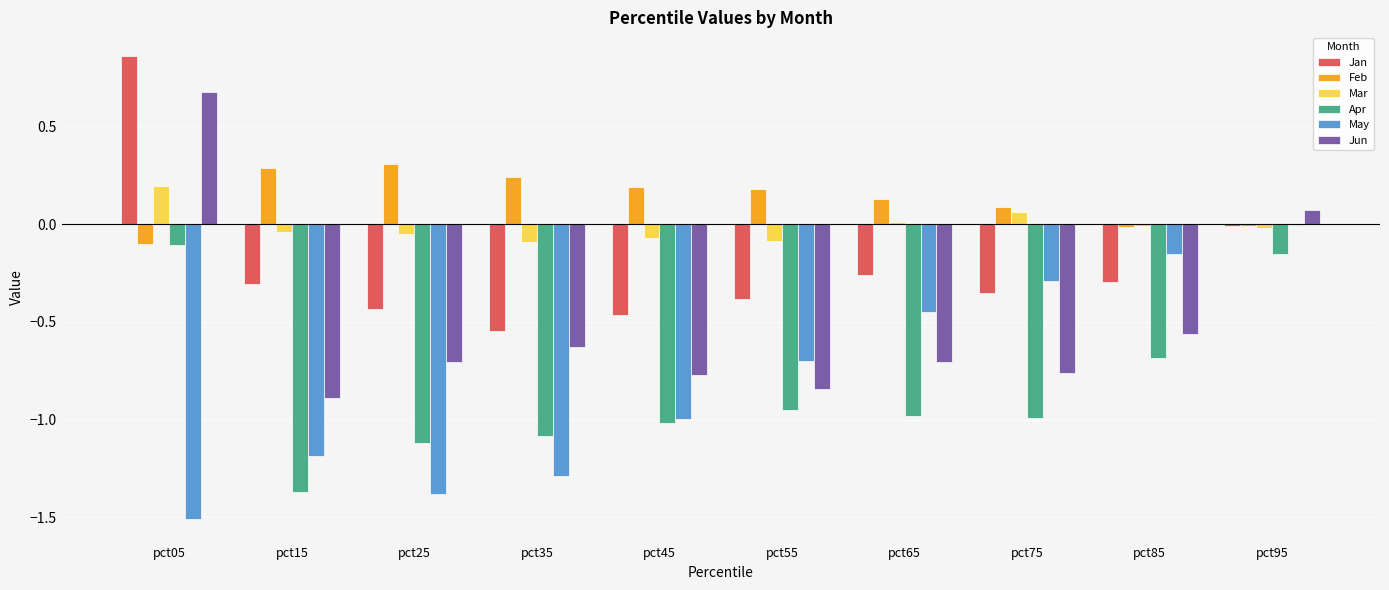

What is the sum of the May values at pct95 and pct55?

-0.7